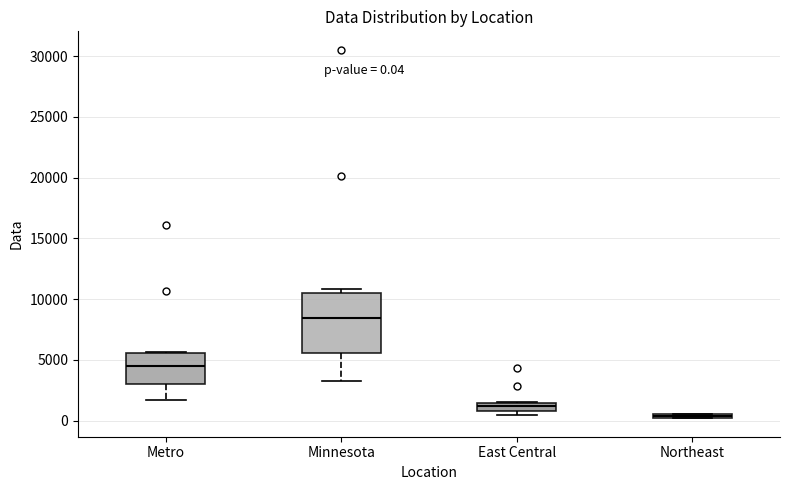

Which box has the highest median line?

Minnesota